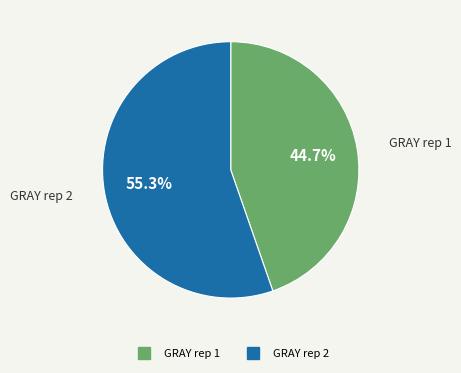

To the nearest percent, what portion does GRAY rep 2 represent?

55%